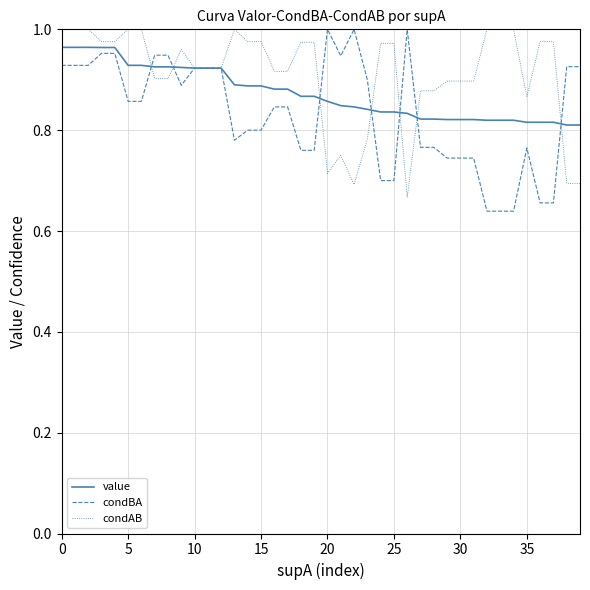

Rank the series by their average value, from lowest to highest.

condBA, value, condAB